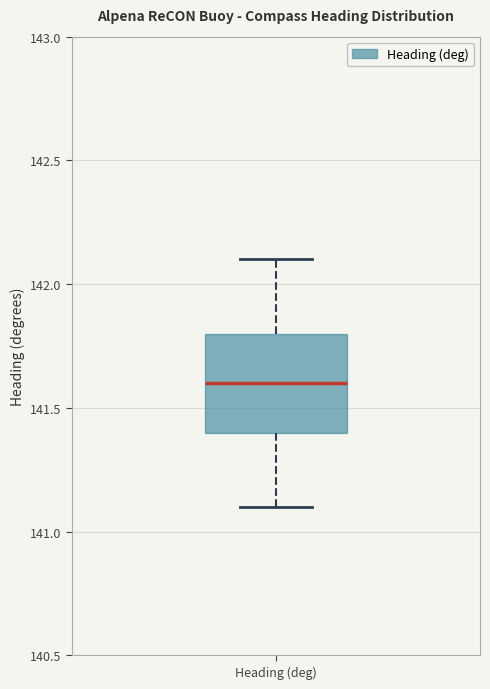

Transcribe this box plot: give where the median line is, the range the box spans, and where the two whiskers end, as read against the y-axis. The values are not printed on the chart, so give them approximately, as read against the axis.

median 141.6, box 141.4 to 141.8, whiskers 141.1 to 142.1